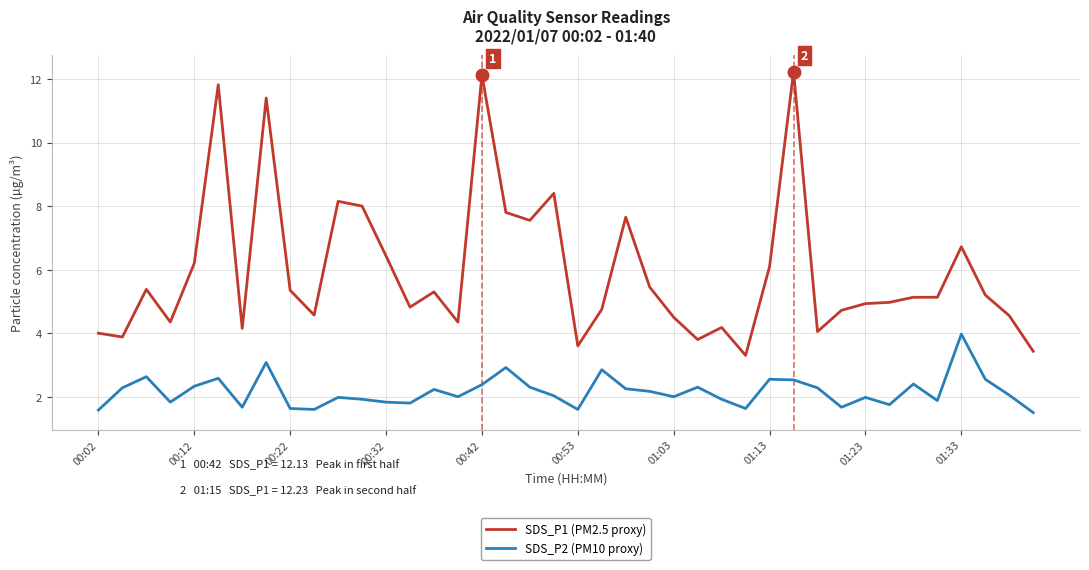

What is the sum of all SDS_P1 (PM2.5 proxy) values?

238.4